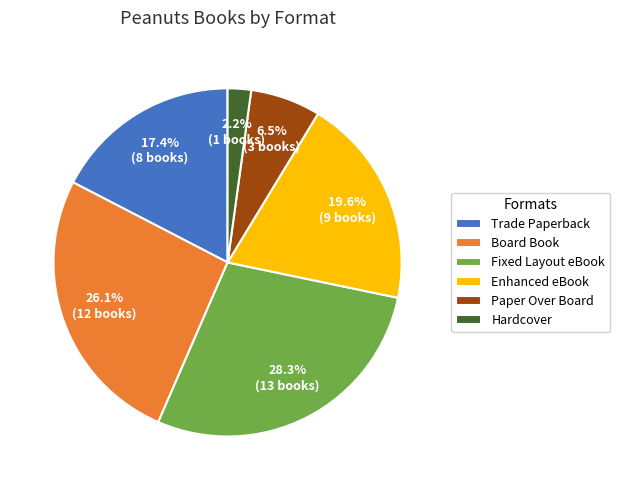

Does Fixed Layout eBook account for over 50% of the chart?

No